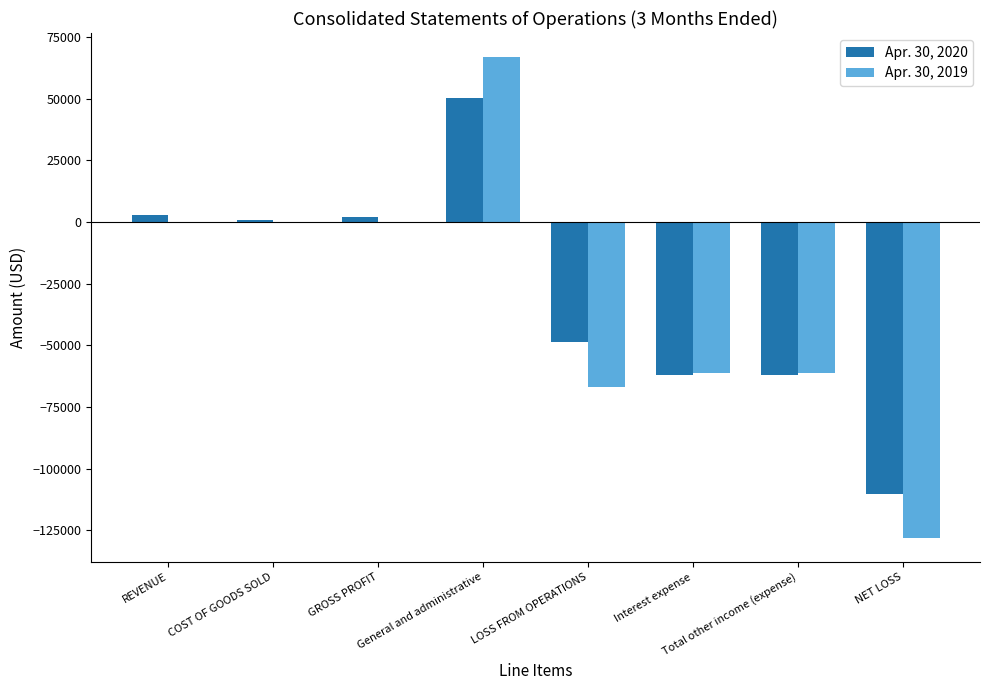

Are the bars grouped side by side (vs. stacked)?

Yes